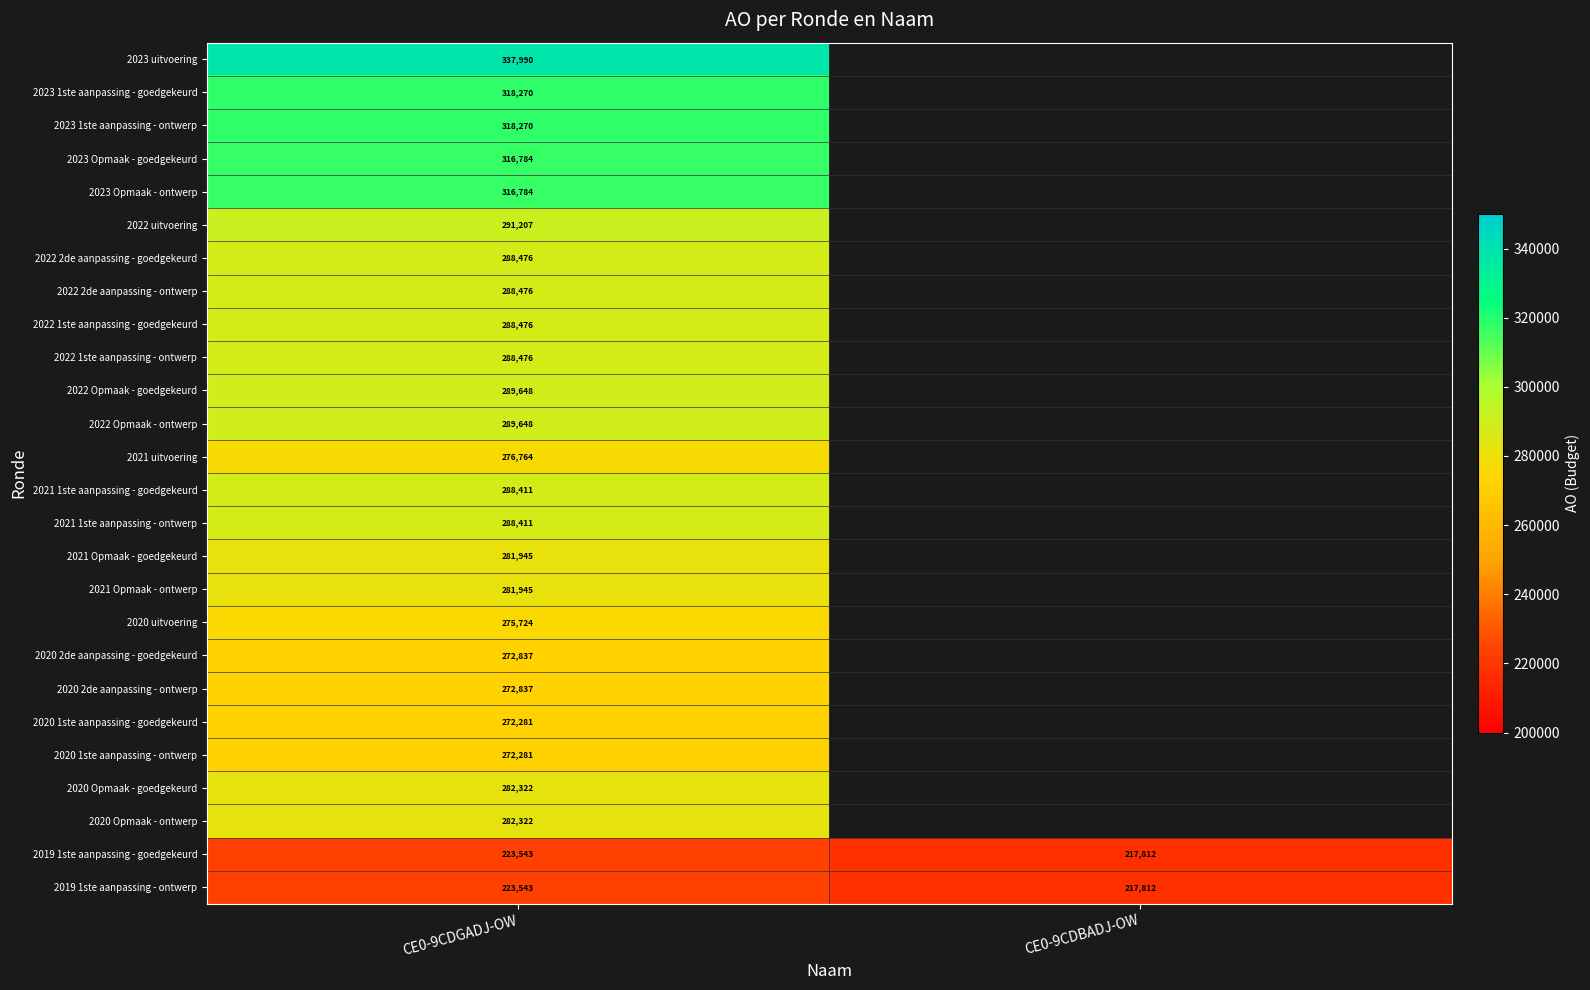

What is the total value across all series at CE0-9CDGADJ-OW?

7427671